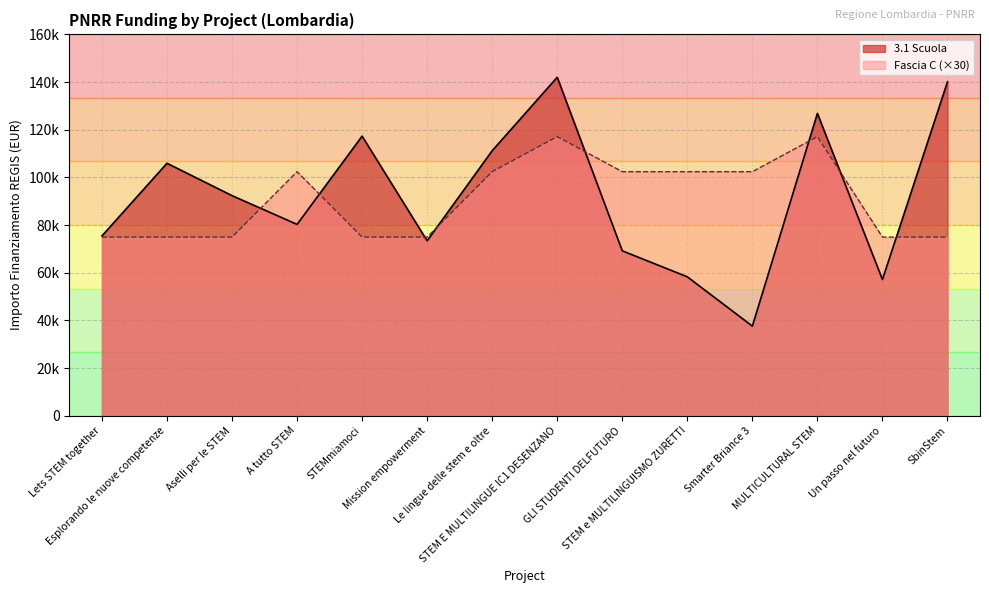

Between which two adjacent categories do Fascia C and 3.1 Scuola first intersect?

Aselli per le STEM and A tutto STEM